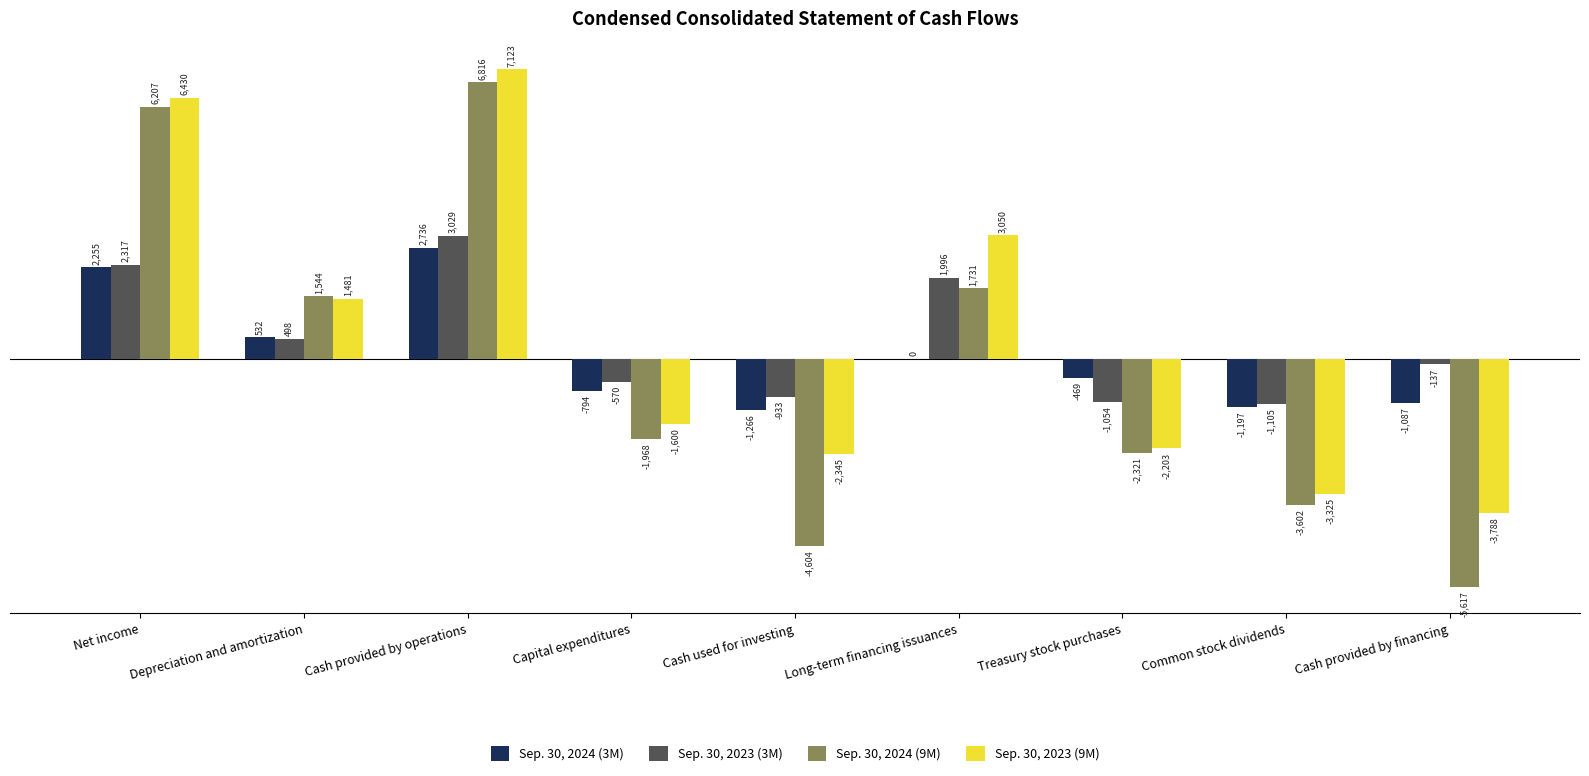

The Sep. 30, 2024 (9M) series shows -5617 at Cash provided by financing. True or false?

True